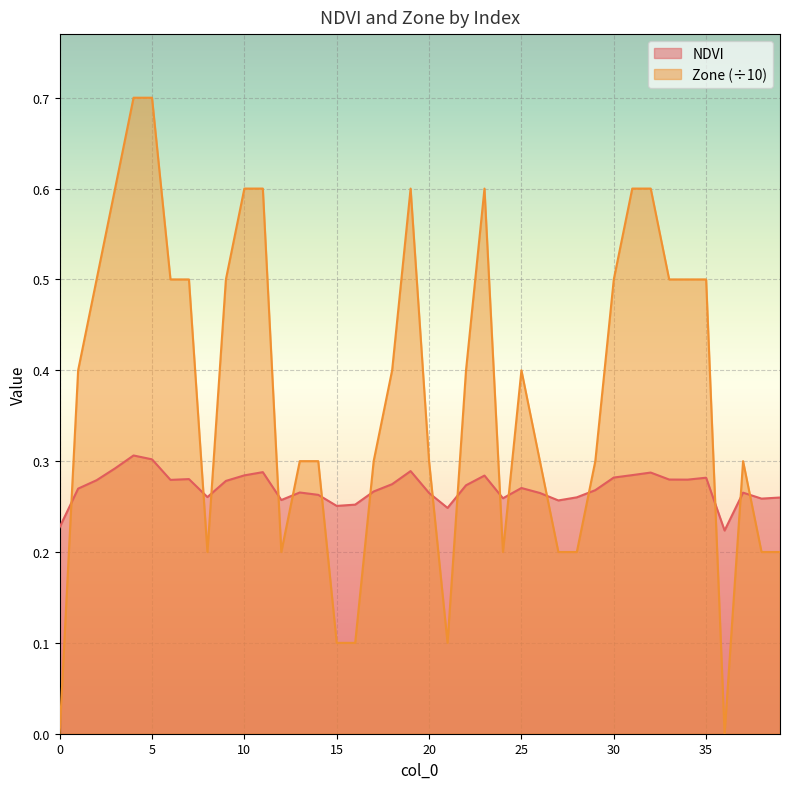

At which category is the sum across all series the highest?

4